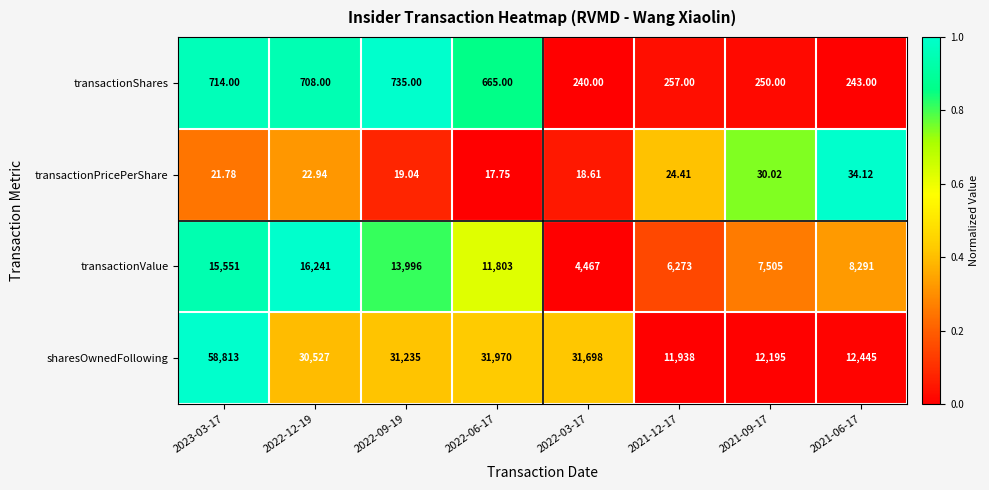

At 2022-03-17, list the series in order from smallest to largest.

transactionPricePerShare, transactionShares, transactionValue, sharesOwnedFollowing